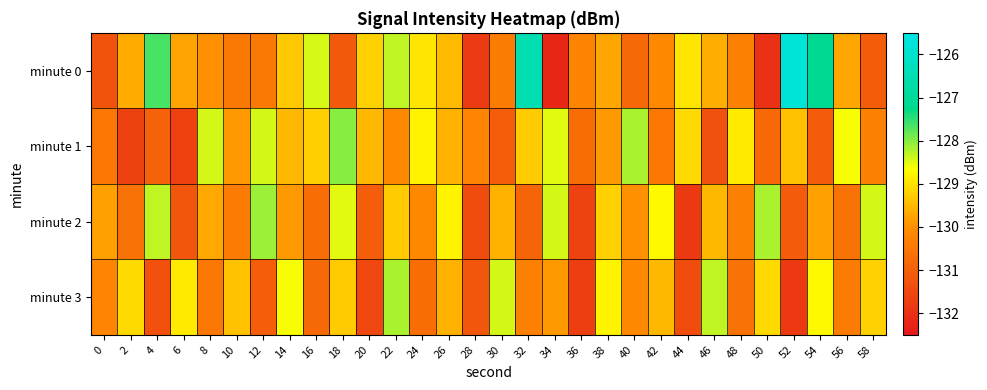

At which category is the sum across all series the highest?

22